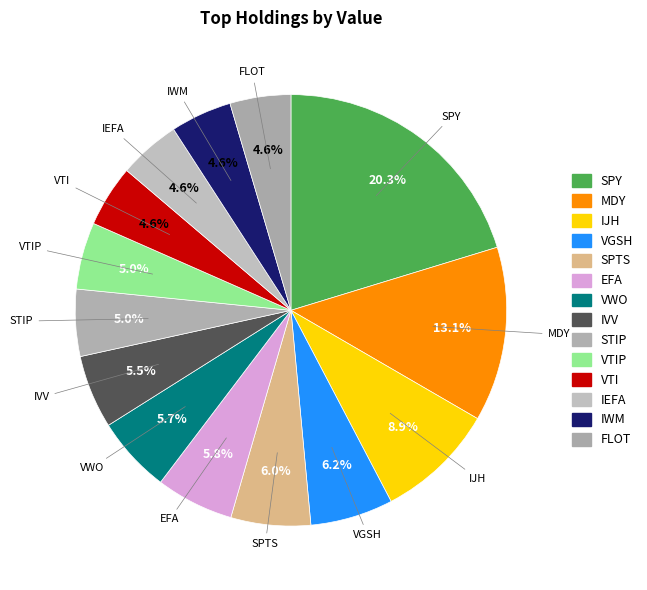

How many segments does this pie chart have?

14